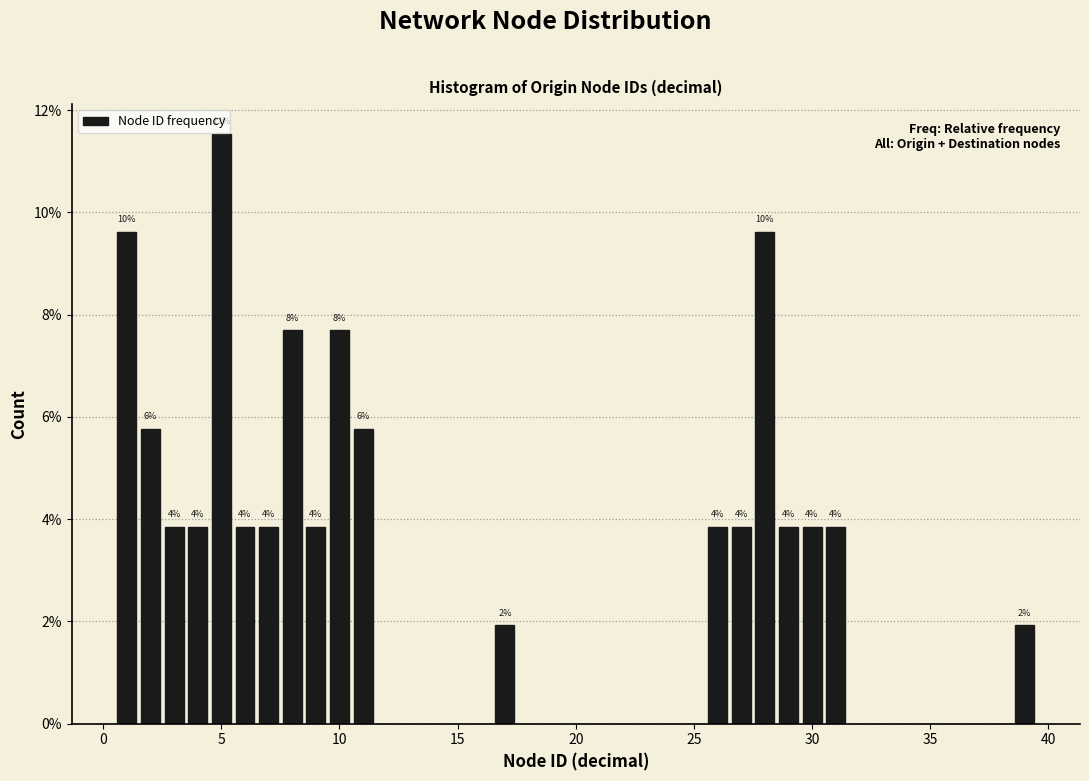

Read against the x-axis, roughly where is the centre of the tallest bar?

5.0